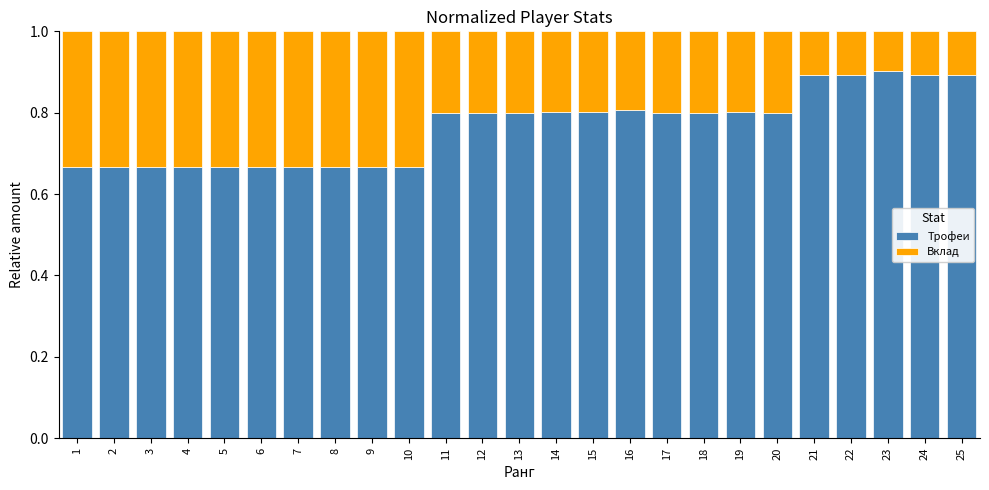

Count the number of categories in the chart.

25